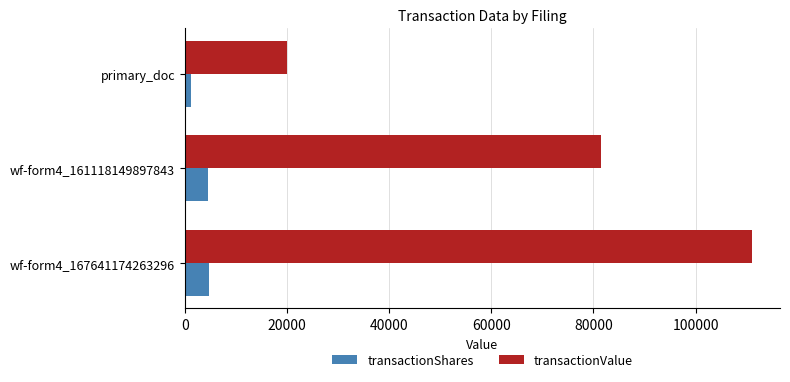

What is the difference between the maximum and minimum values in the transactionValue series?

90946